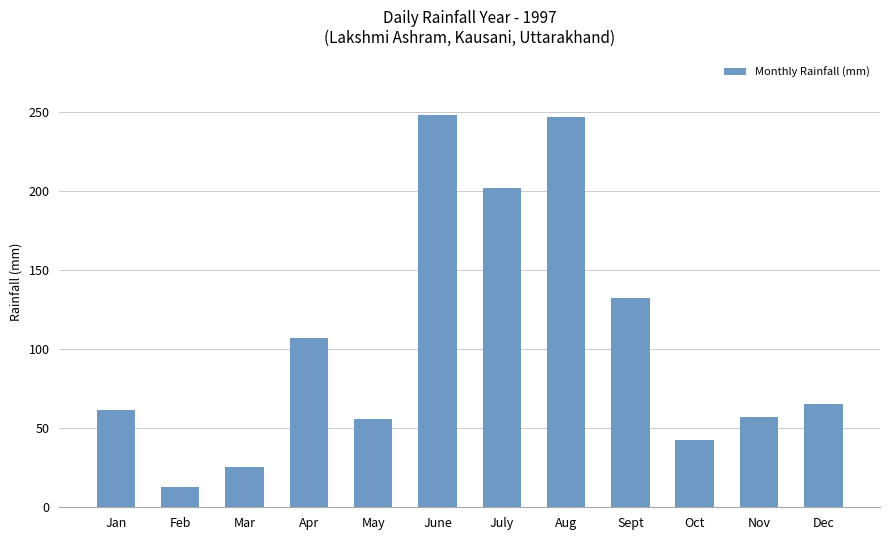

How many values are below 65?

6